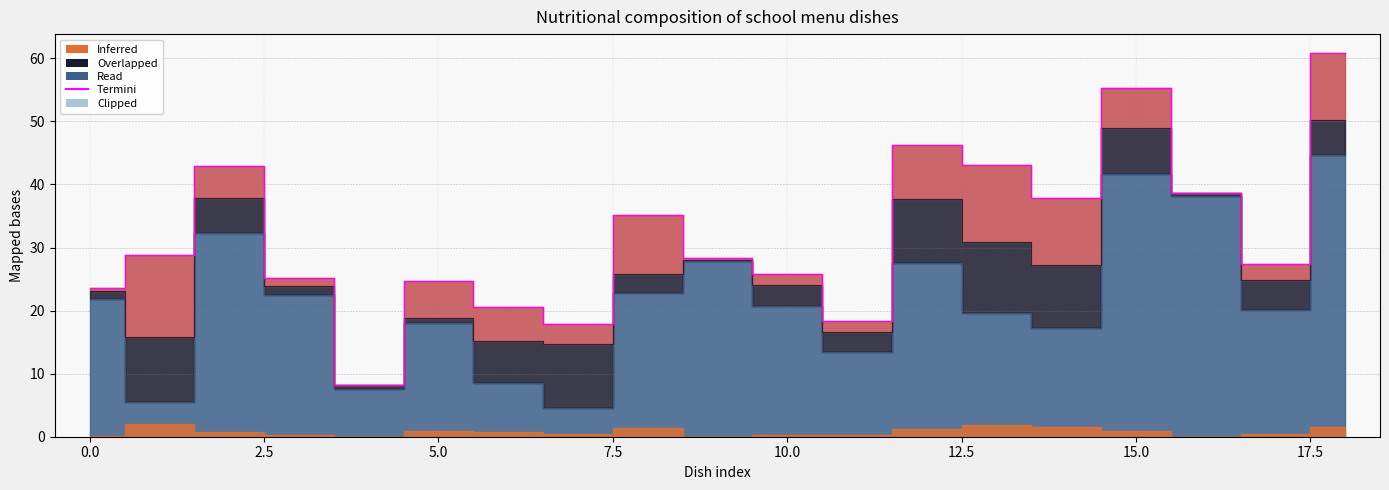

What is the average value?

32.0